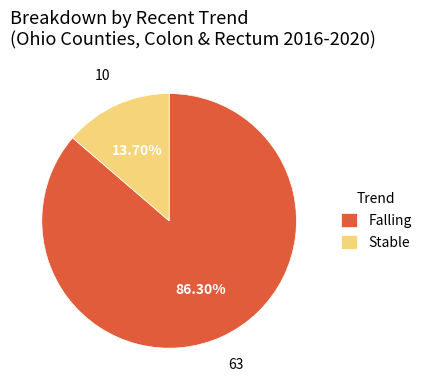

What is the largest slice in the pie chart?

Falling